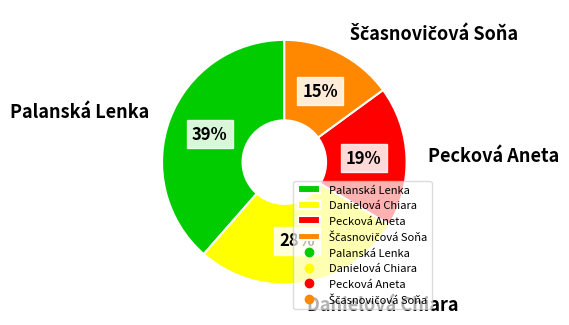

To the nearest percent, what portion does Danielová Chiara represent?

28%